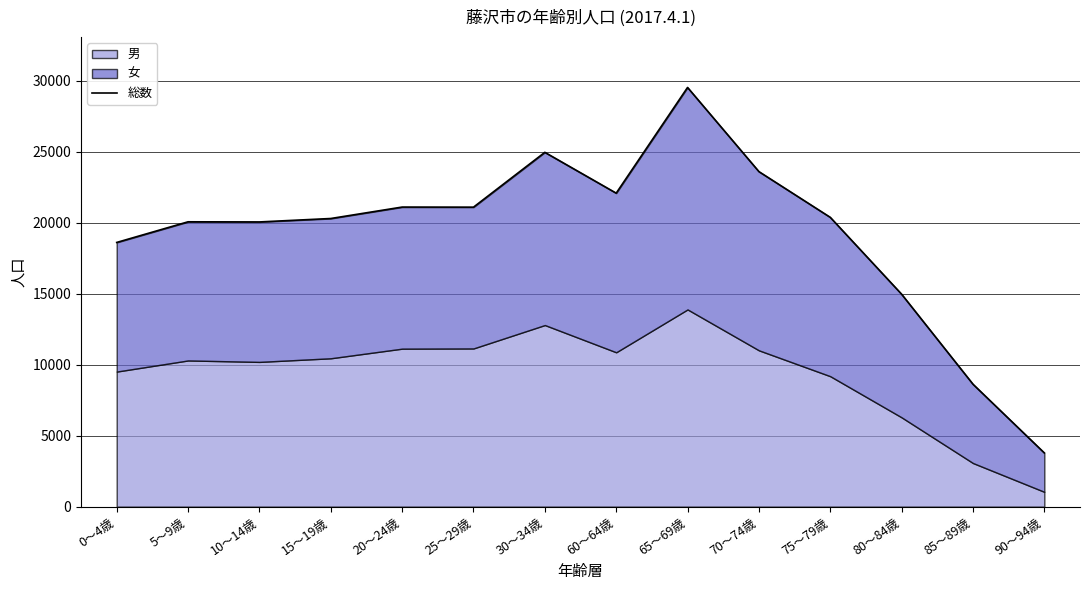

Which category has the lowest value across all series?

90～94歳